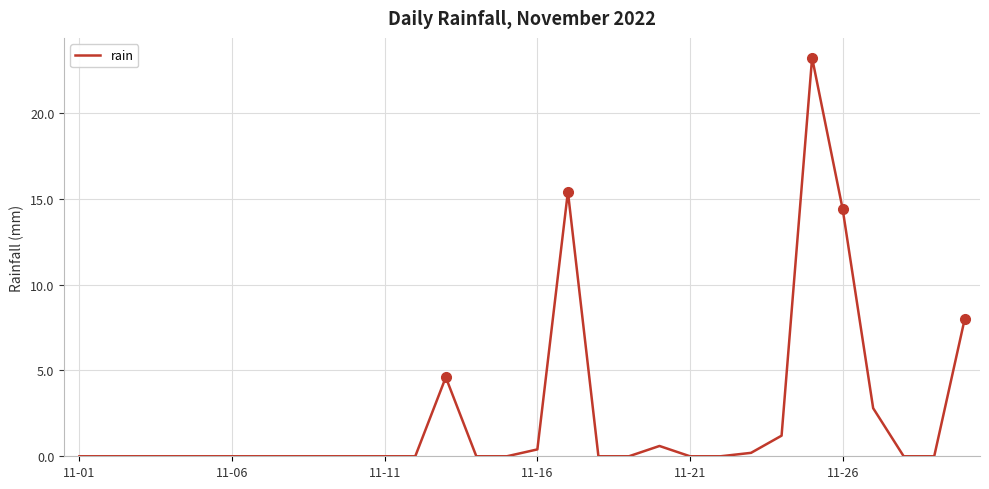

How many lines are shown in the chart?

1